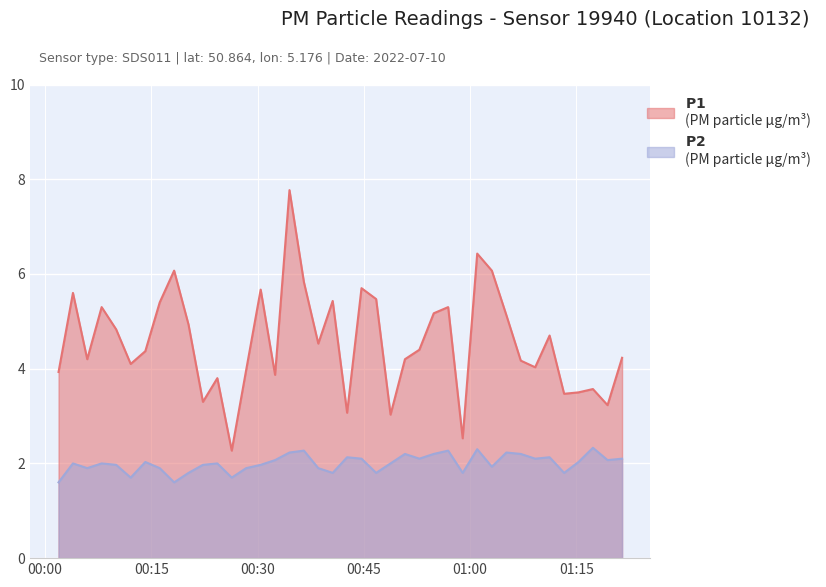

At which category is the sum across all series the highest?

2022-07-10T00:34:30